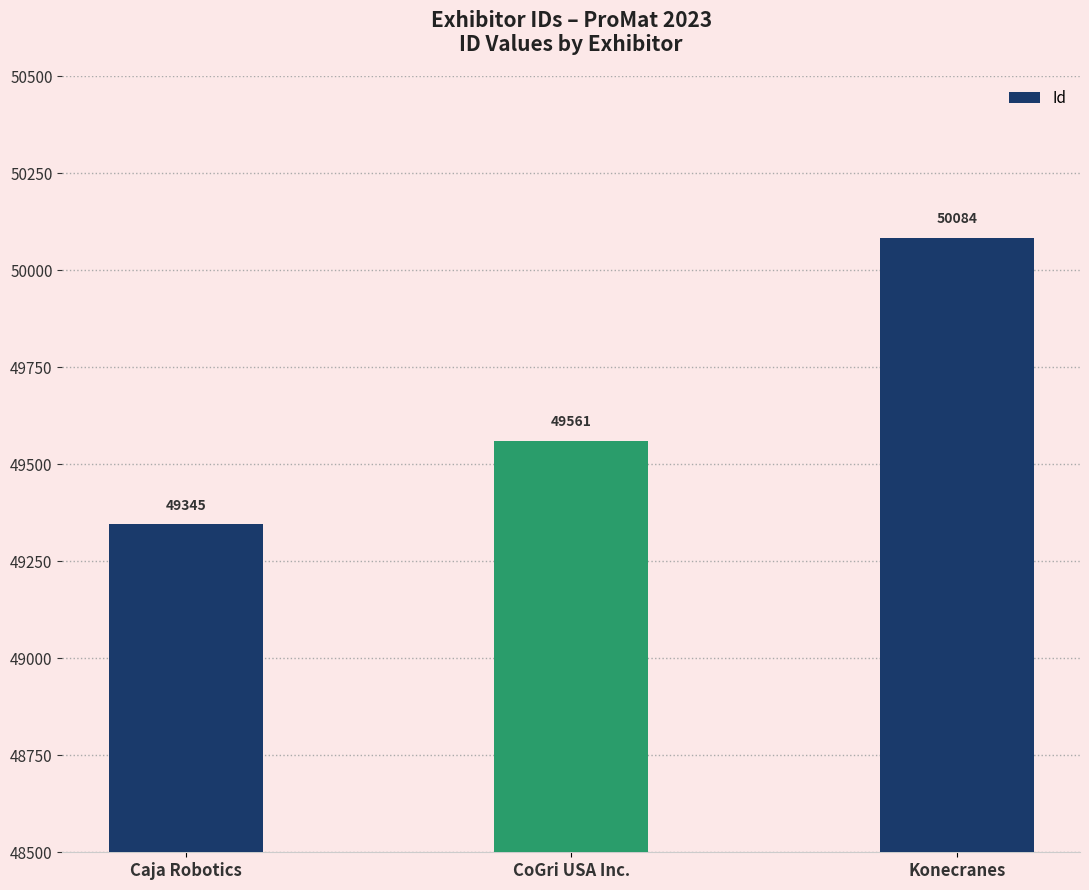

How many bars are there in total?

3